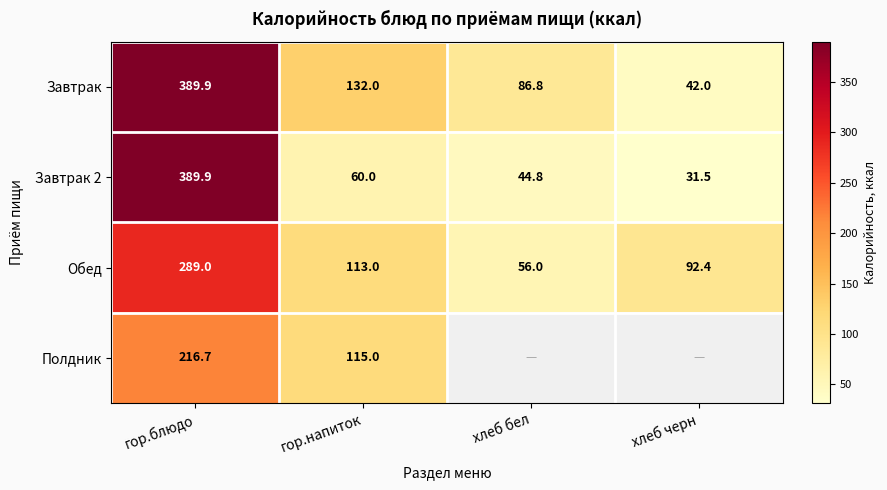

Rank the categories by Завтрак value from highest to lowest.

гор.блюдо, гор.напиток, хлеб бел, хлеб черн